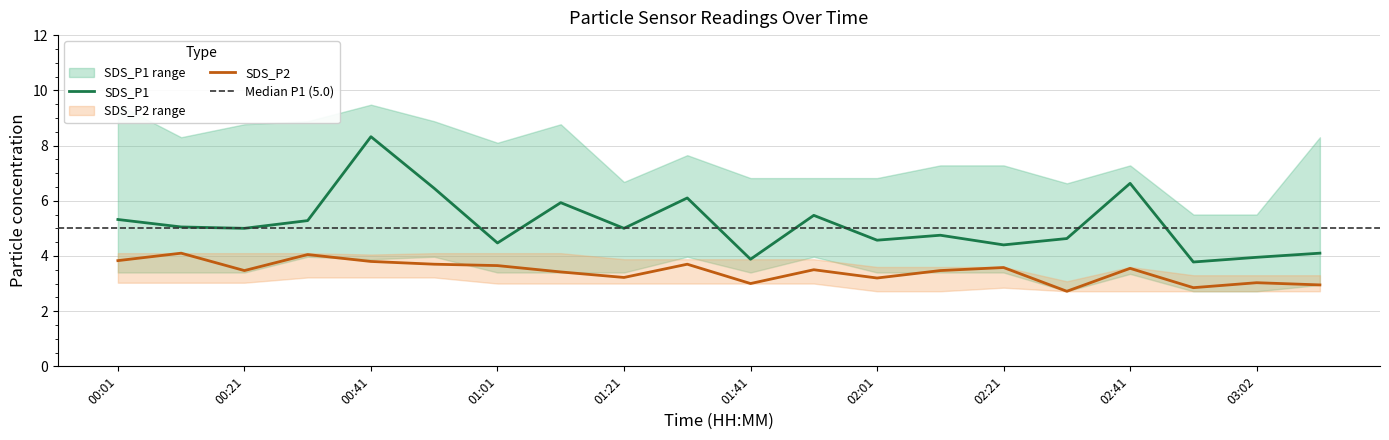

True or false: SDS_P2 and SDS_P1 cross at least once.

False